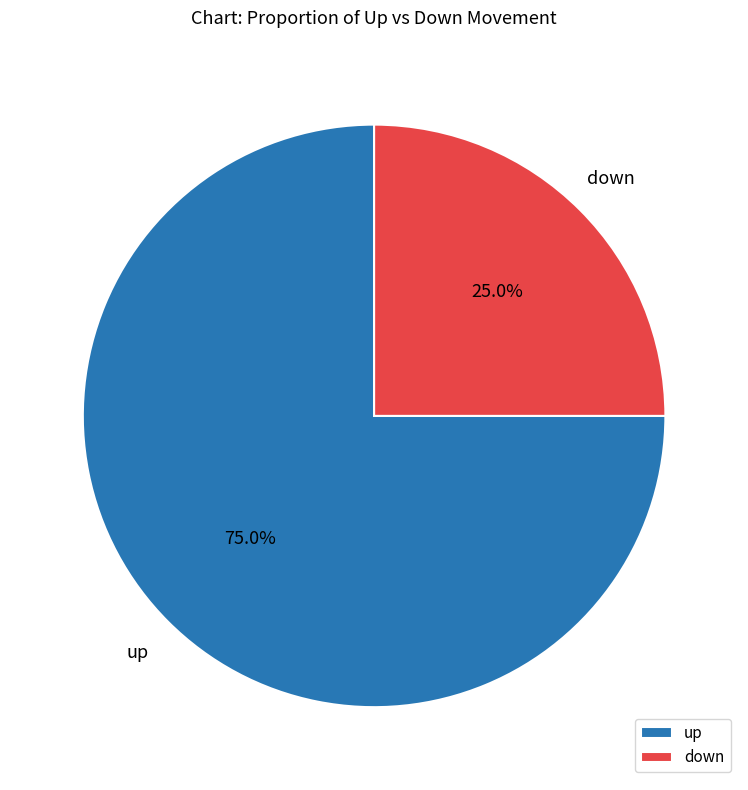

Is the sum of down and up greater than half?

Yes